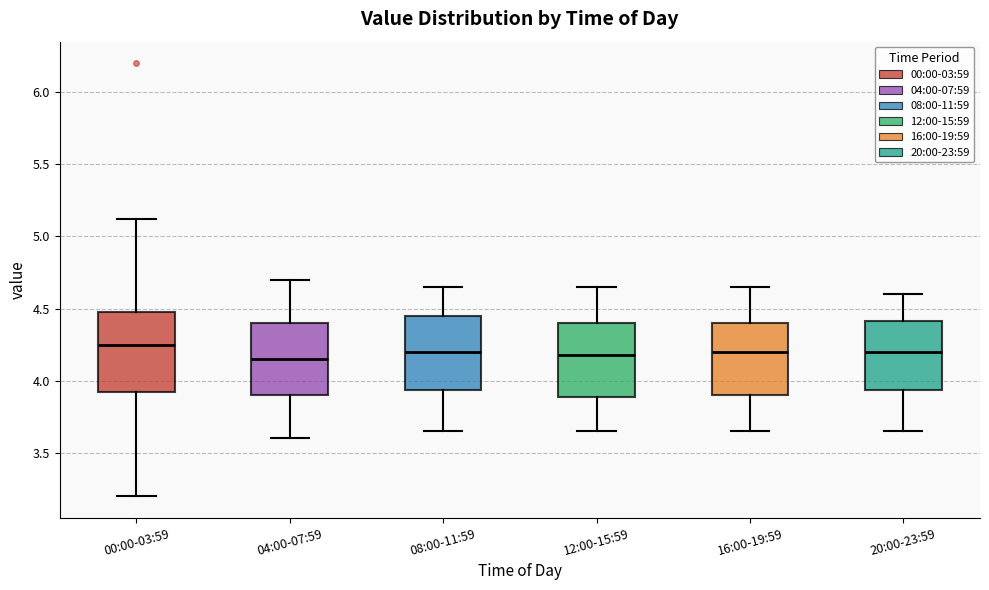

Reading left to right, transcribe this box plot: for each box, give where its median line is, the range the box spans, and where its two whiskers end, as read against the y-axis. The values are not printed on the chart, so give them approximately, as read against the axis.

00:00-03:59: median 4.25, box 3.90 to 4.50, whiskers 3.20 to 5.10
04:00-07:59: median 4.15, box 3.90 to 4.40, whiskers 3.60 to 4.70
08:00-11:59: median 4.20, box 3.95 to 4.45, whiskers 3.65 to 4.65
12:00-15:59: median 4.20, box 3.90 to 4.40, whiskers 3.65 to 4.65
16:00-19:59: median 4.20, box 3.90 to 4.40, whiskers 3.65 to 4.65
20:00-23:59: median 4.20, box 3.95 to 4.40, whiskers 3.65 to 4.60